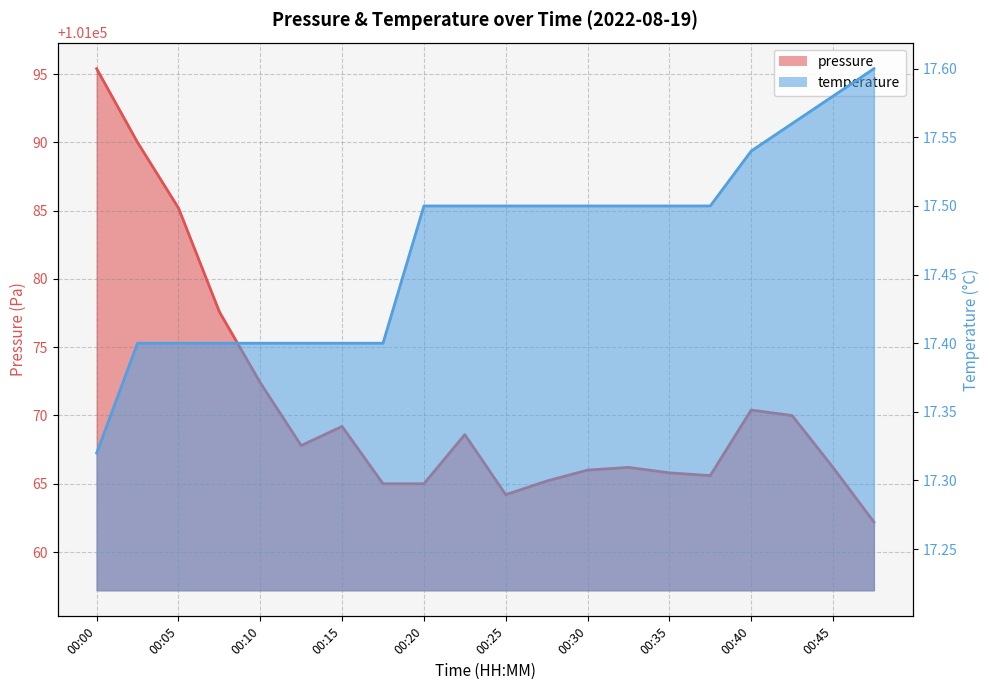

True or false: temperature has a value of 17.5 at 00:40.

True